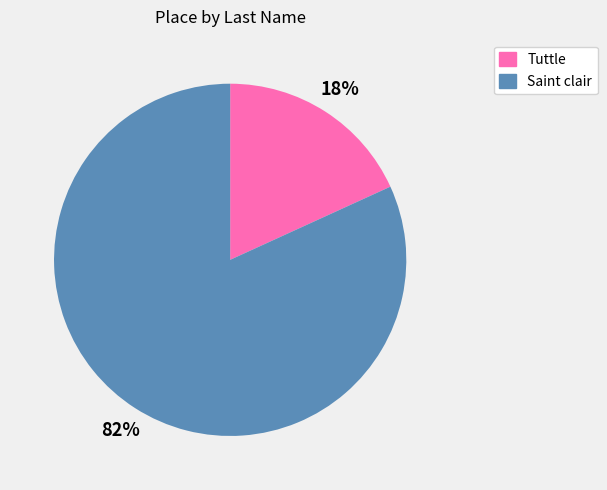

To the nearest percent, what is the average slice percentage?

50%